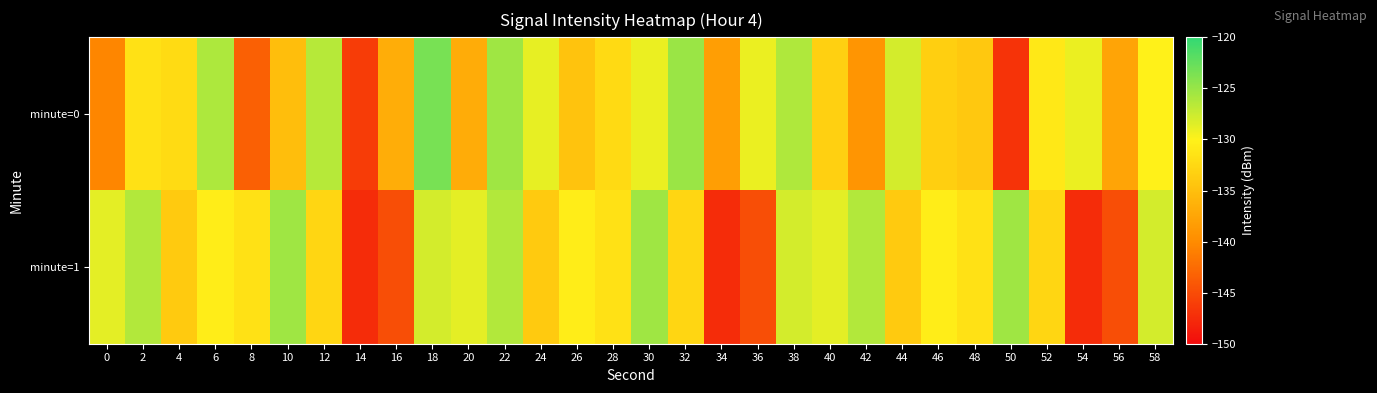

Rank the series at 40 from highest to lowest value.

minute=1, minute=0